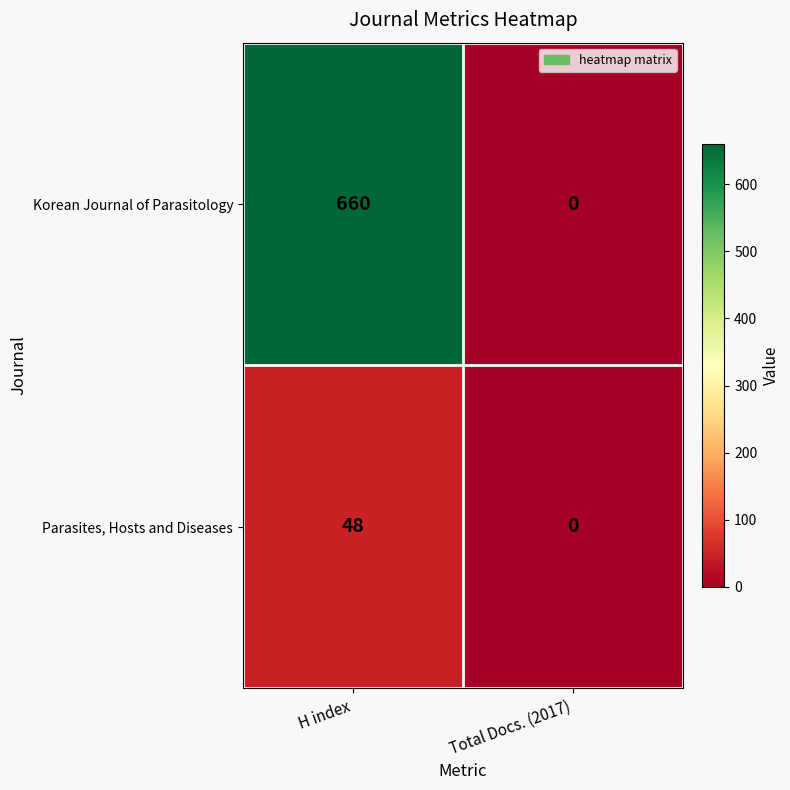

Count the number of data series in this chart.

2